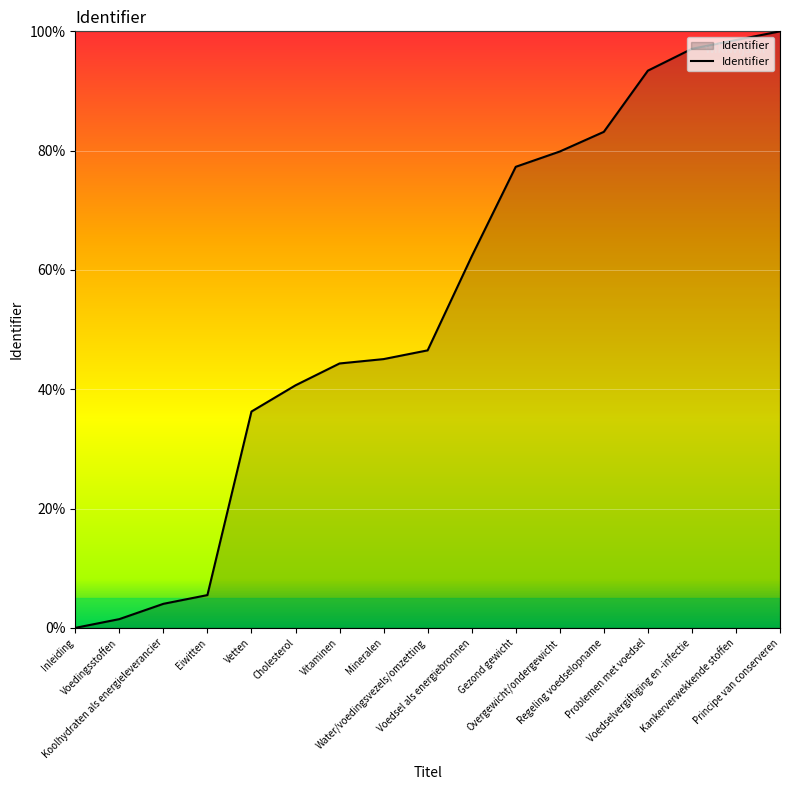

What is the difference between the values at Voedingsstoffen and Problemen met voedsel?

91.9